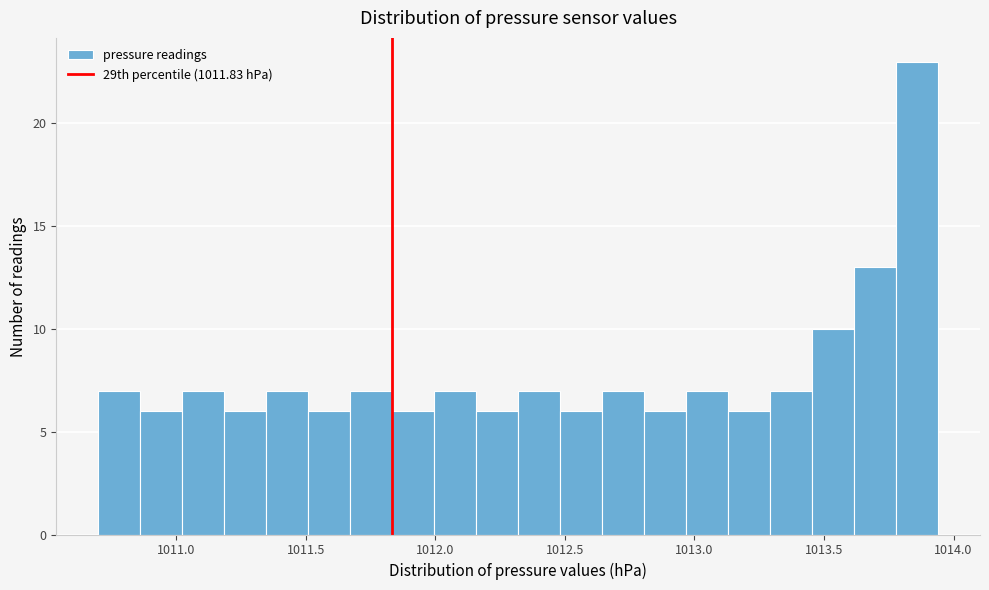

Around what value on the x-axis is the tallest bar? Give the approximate position of its centre, as read against the axis.

1013.85